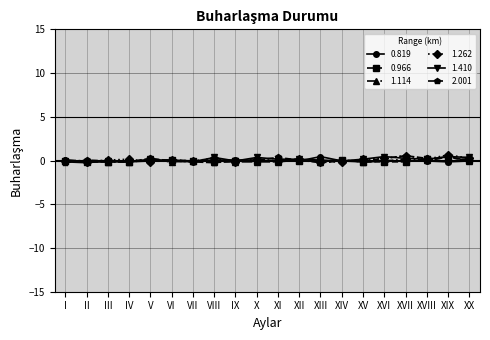

What is the label of the 1st point from the right?

XX